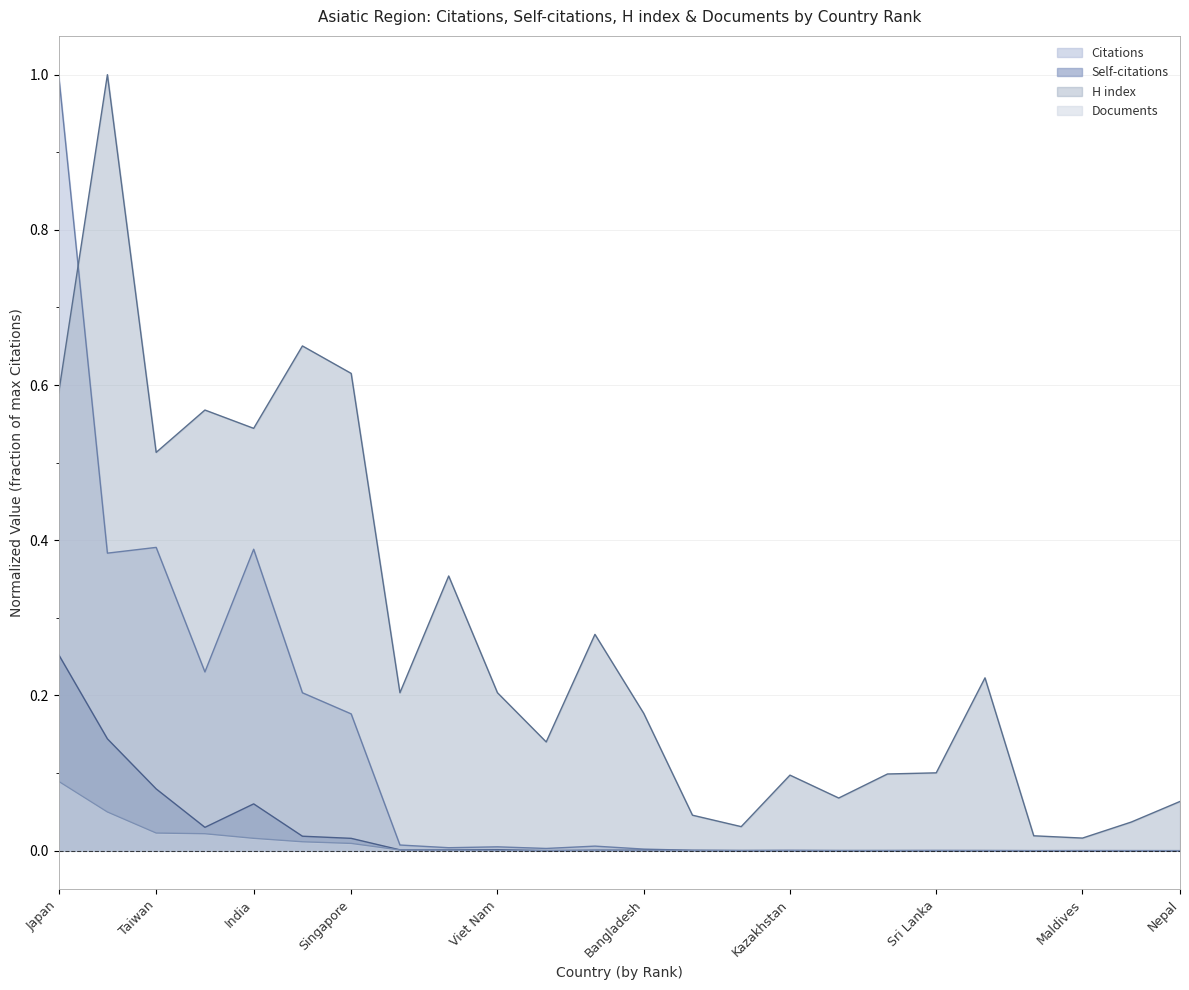

Which series has the largest total across all categories?

H index